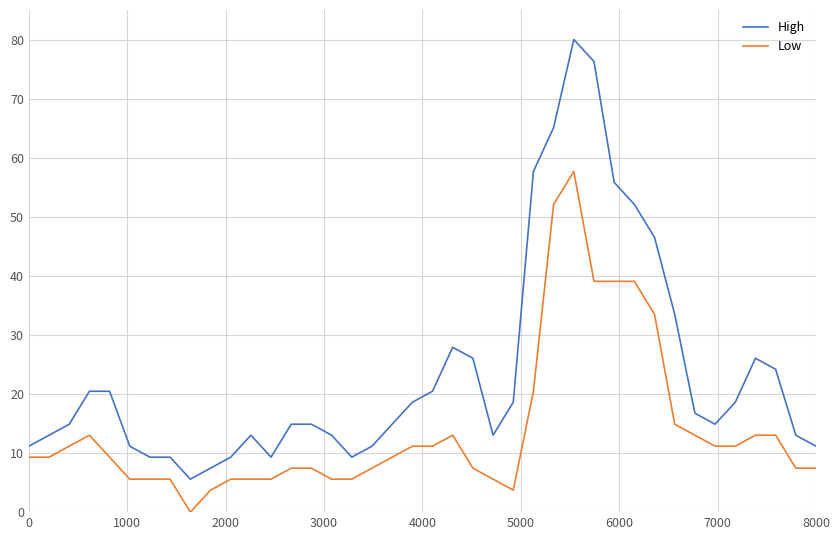

Rank the series by their average value, from lowest to highest.

Low, High